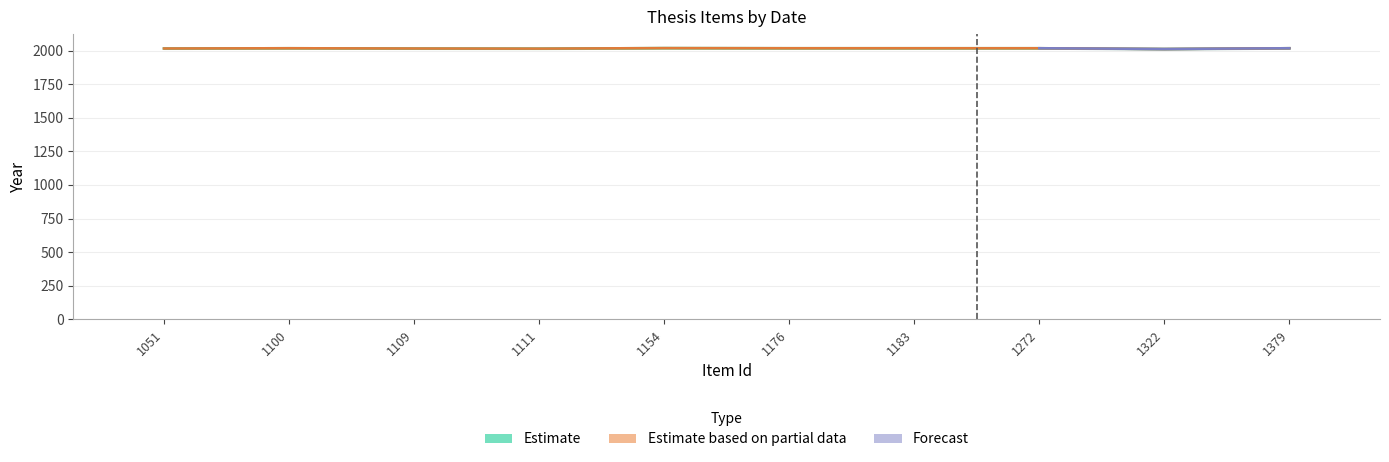

At which category is the sum across all series the highest?

1154